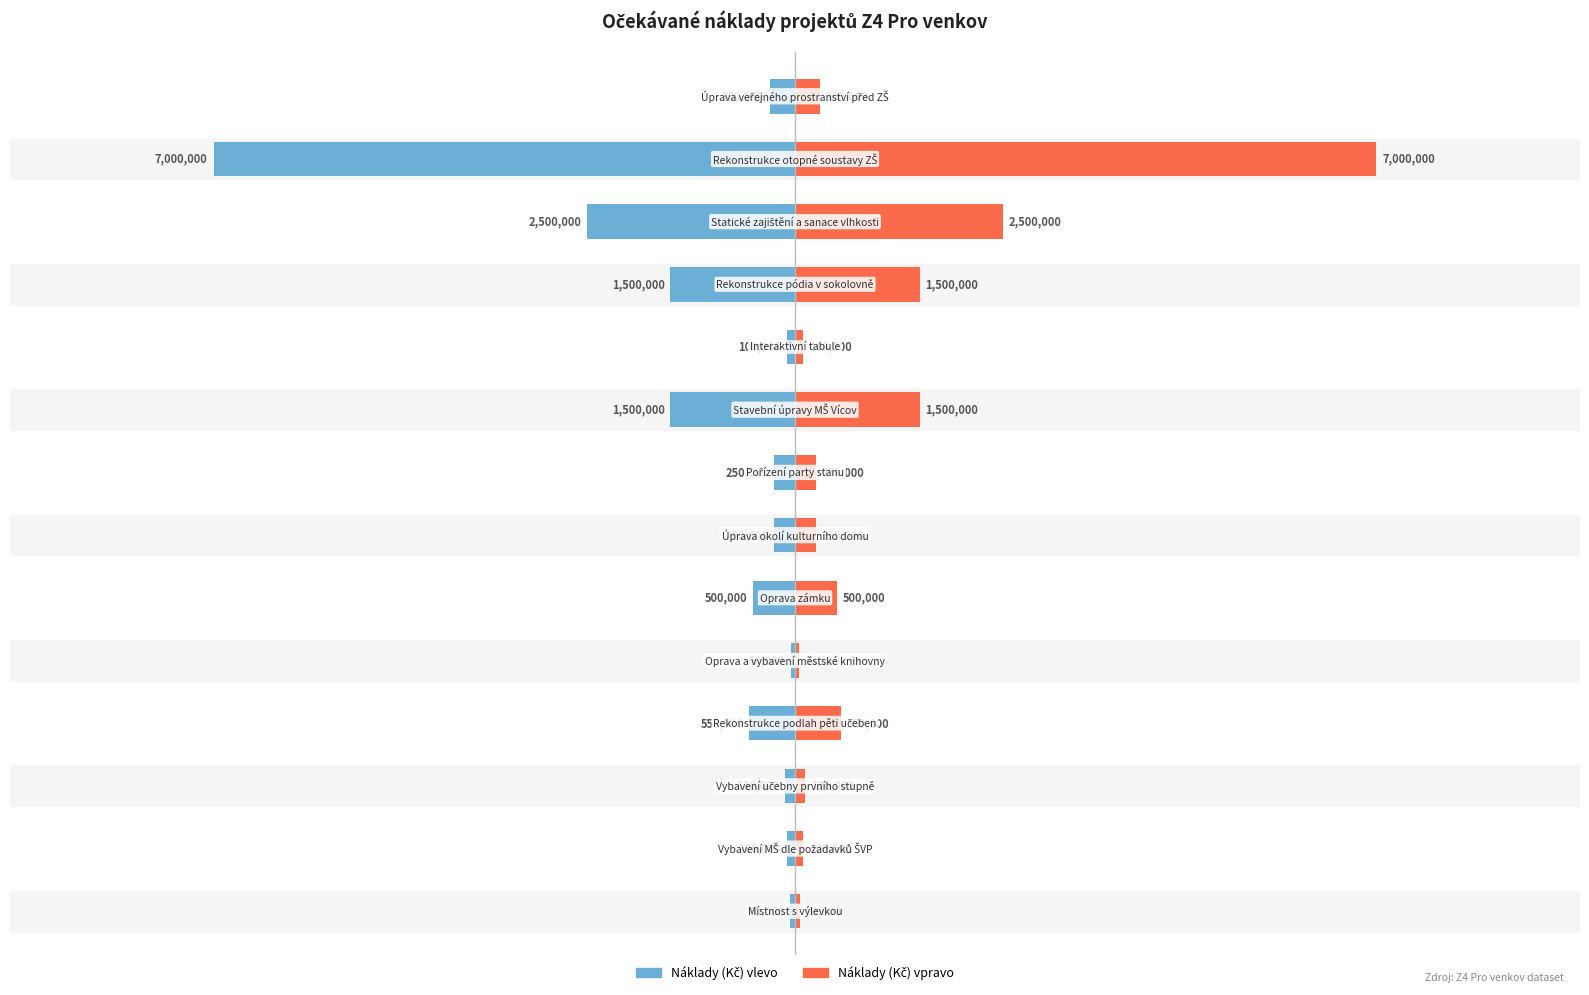

Are the bars horizontal?

Yes